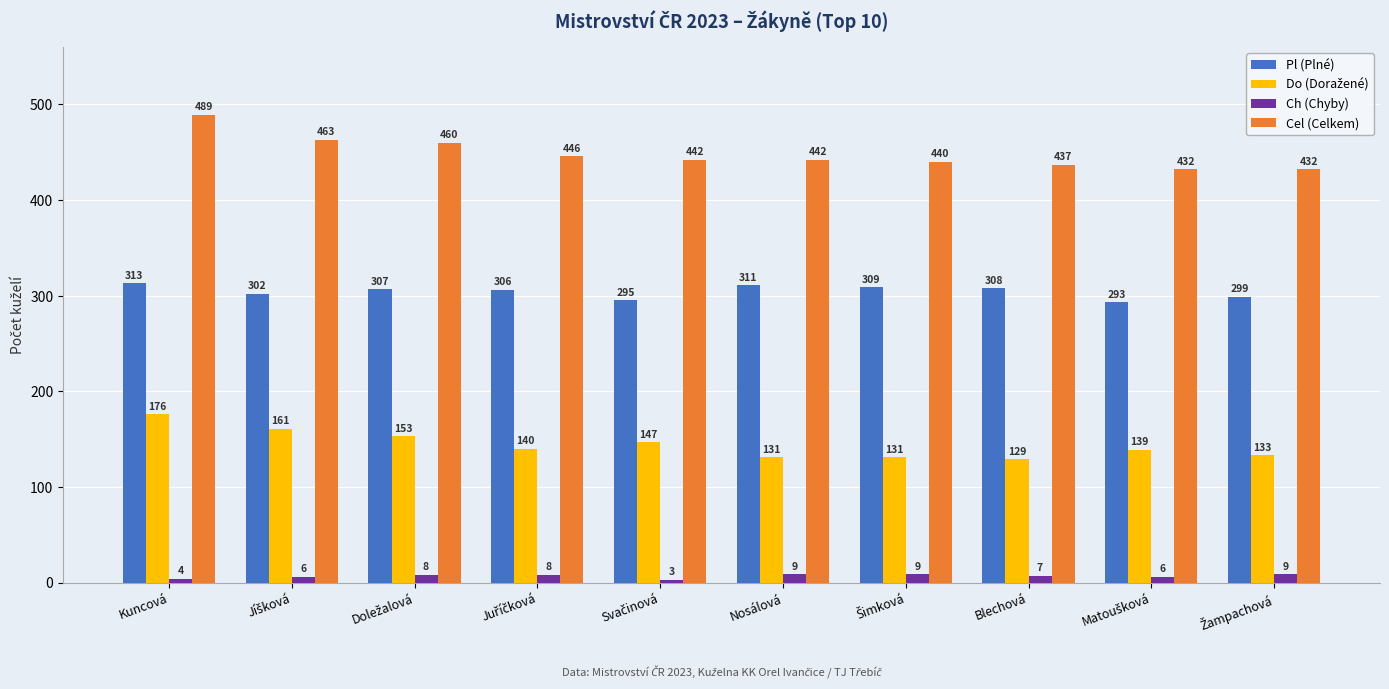

What is the difference between the second highest and second lowest values in the Cel (Celkem) series?

31